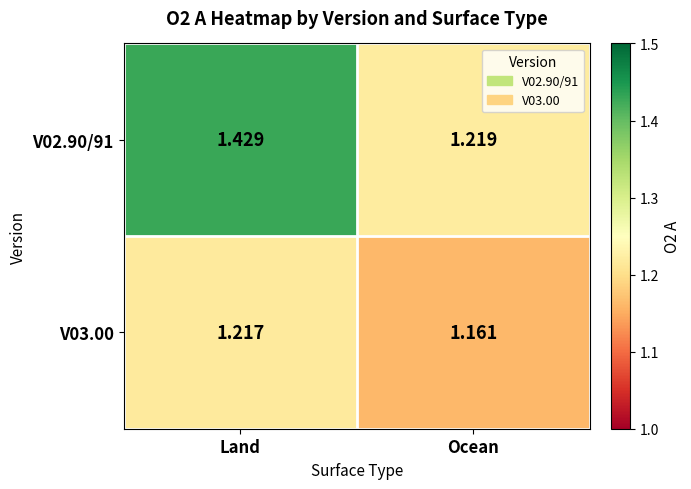

Rank the categories by V02.90/91 value from highest to lowest.

Land, Ocean